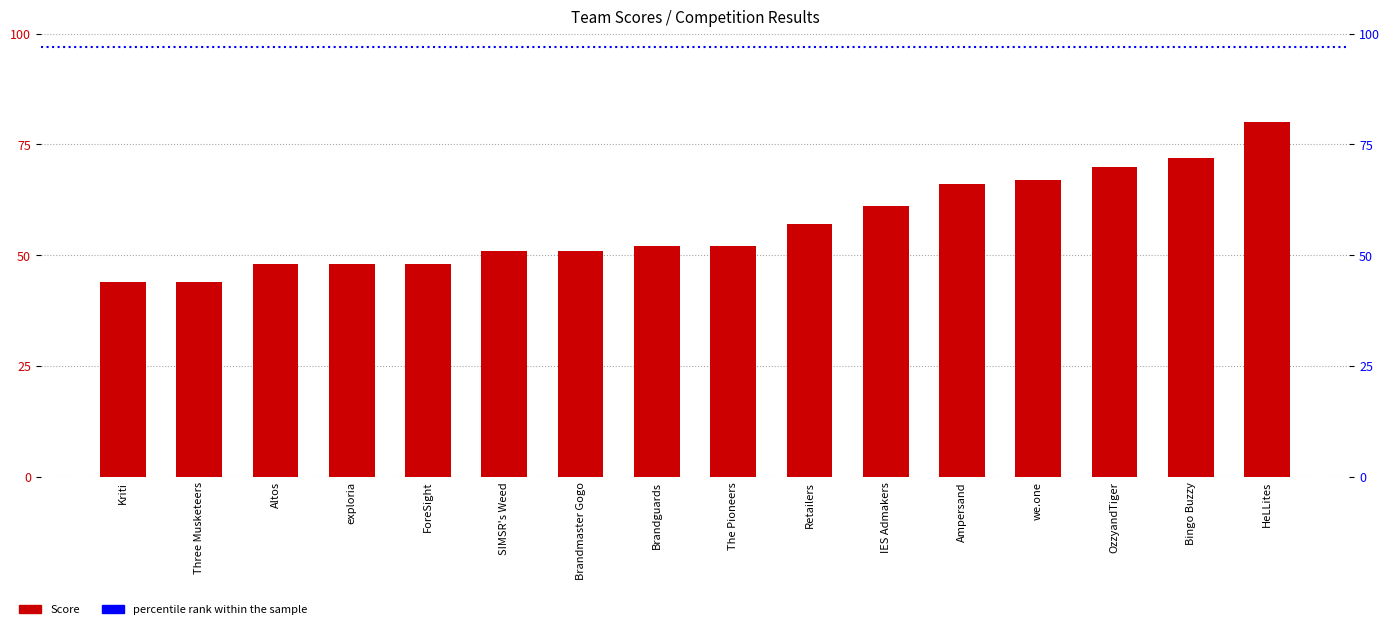

What is the difference between the values at The Pioneers and OzzyandTiger?

18